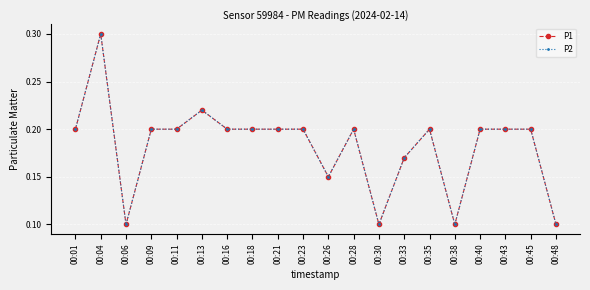

True or false: P2 and P1 intersect in this chart.

False